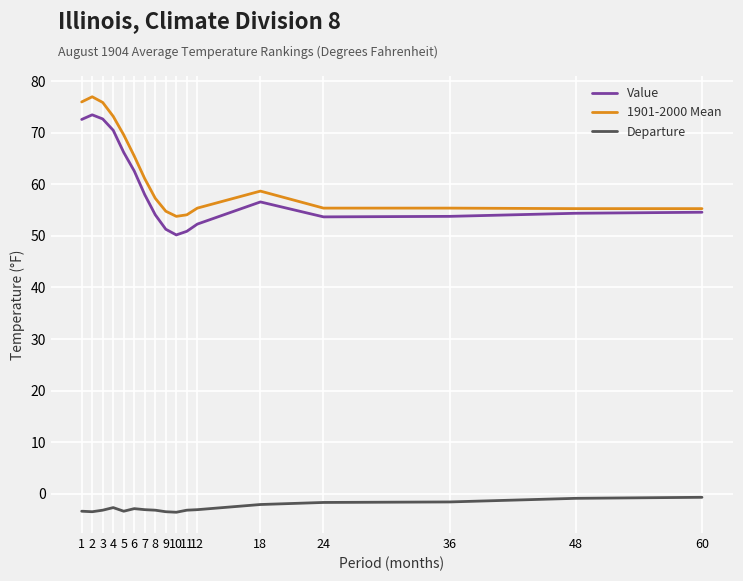

What is the smallest value displayed?

-3.6